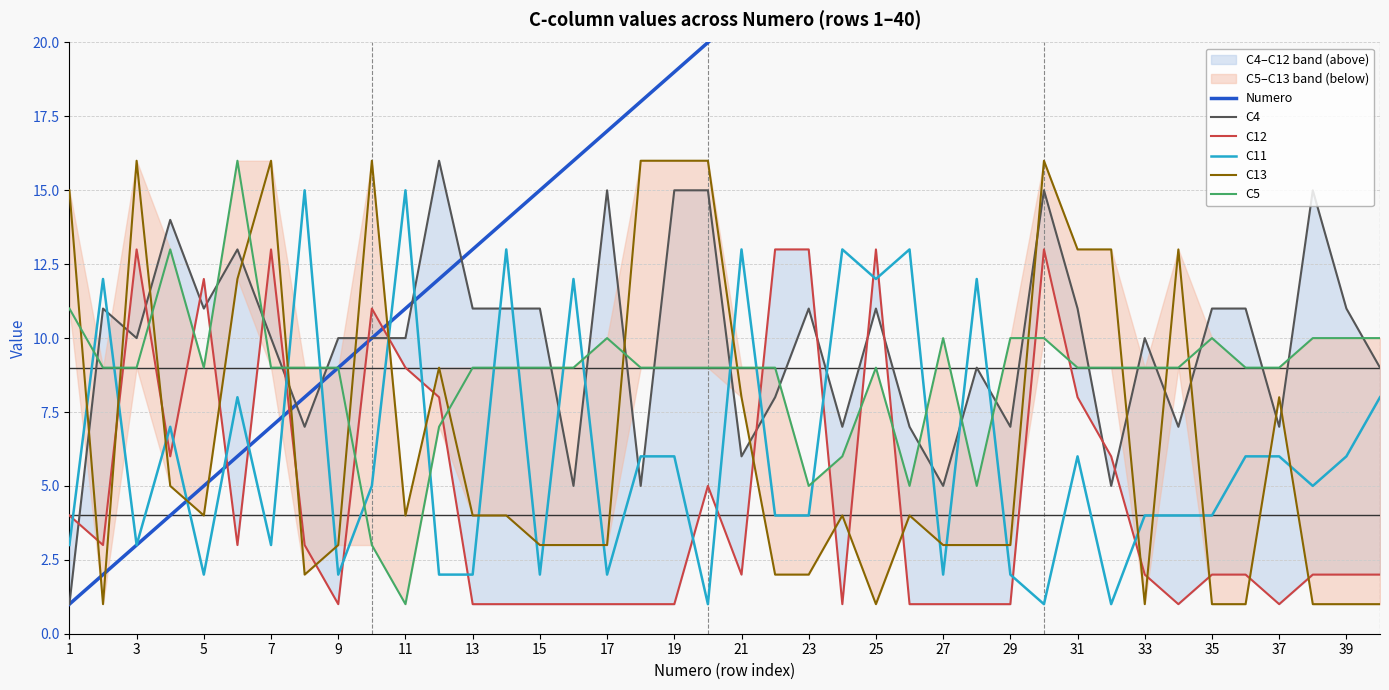

True or false: C11 has a value of 5 at 23.

False